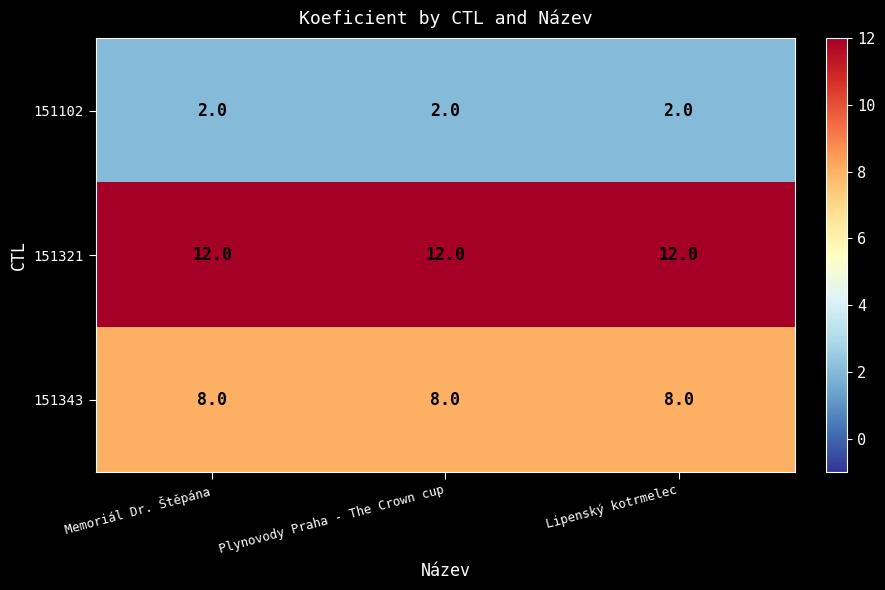

Which series has the largest total across all categories?

151321